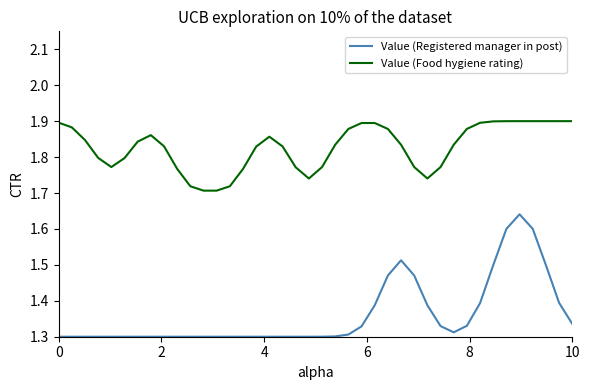

How many series are shown in this chart?

2